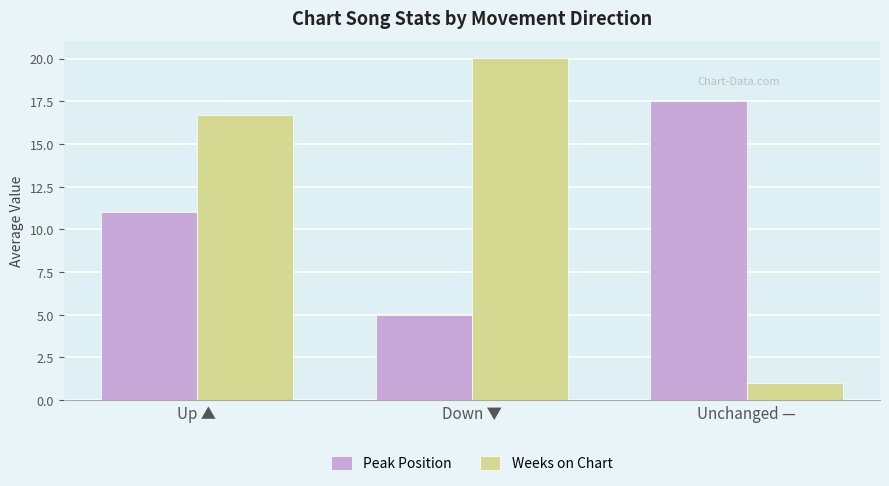

What is the average value of the Peak Position series?

11.2